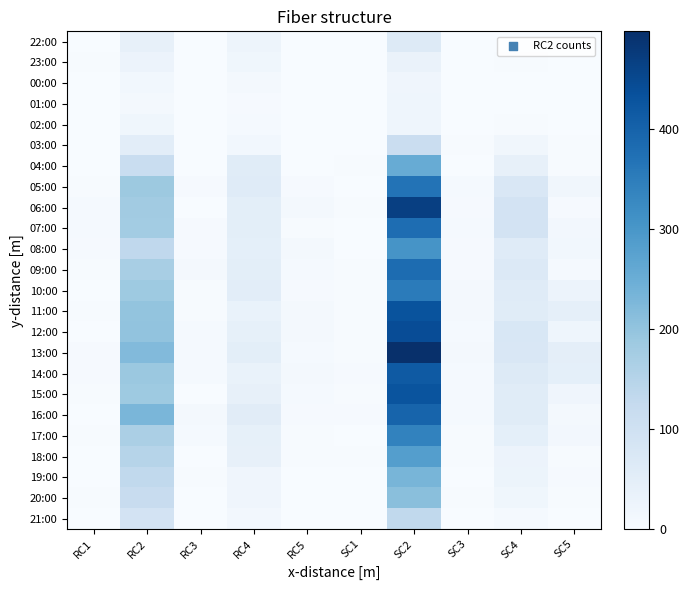

List the series in order of their peak value, highest first.

13:00, 06:00, 12:00, 11:00, 15:00, 14:00, 16:00, 09:00, 07:00, 05:00, 10:00, 17:00, 08:00, 18:00, 04:00, 19:00, 20:00, 21:00, 03:00, 22:00, 23:00, 01:00, 02:00, 00:00